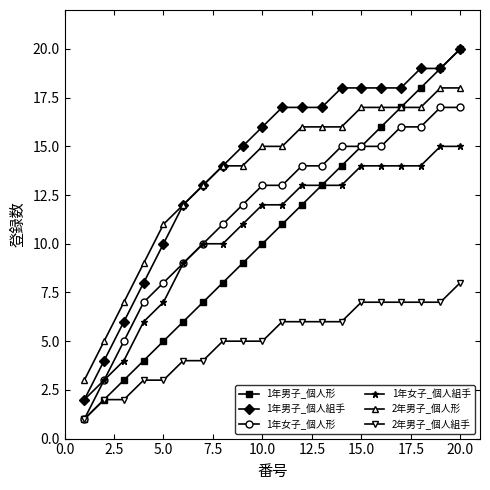

True or false: 1年女子_個人組手 and 2年男子_個人組手 intersect in this chart.

False